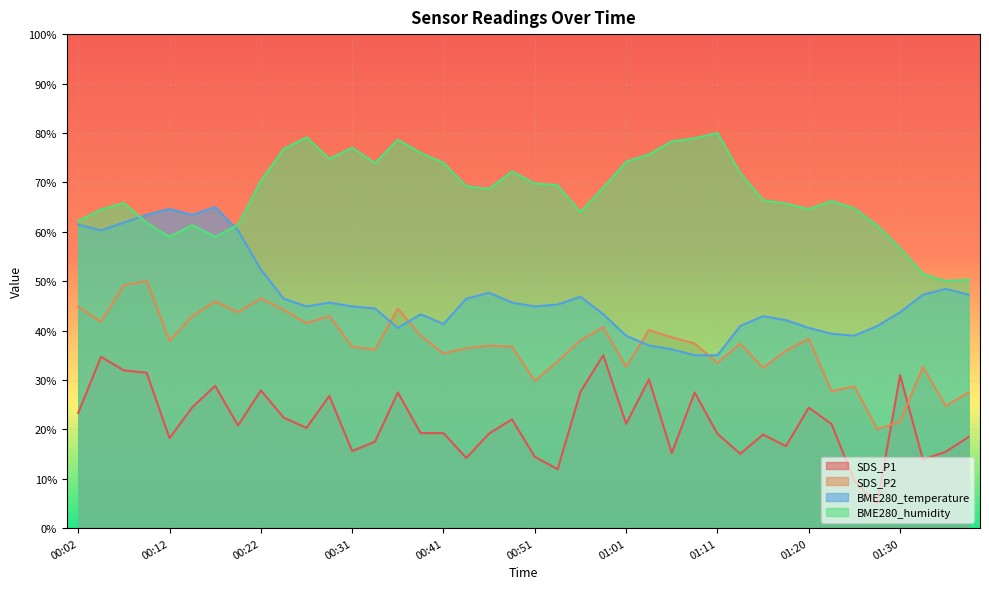

List the labels in order of SDS_P2 value, largest first.

00:09, 00:07, 00:22, 00:17, 00:02, 00:36, 00:24, 00:19, 00:14, 00:29, 00:04, 00:26, 00:58, 01:03, 00:39, 01:06, 01:20, 00:56, 00:12, 01:08, 01:13, 00:46, 00:31, 00:48, 00:44, 00:34, 01:18, 00:41, 00:53, 01:11, 01:01, 01:33, 01:16, 00:51, 01:25, 01:23, 01:38, 01:35, 01:30, 01:28